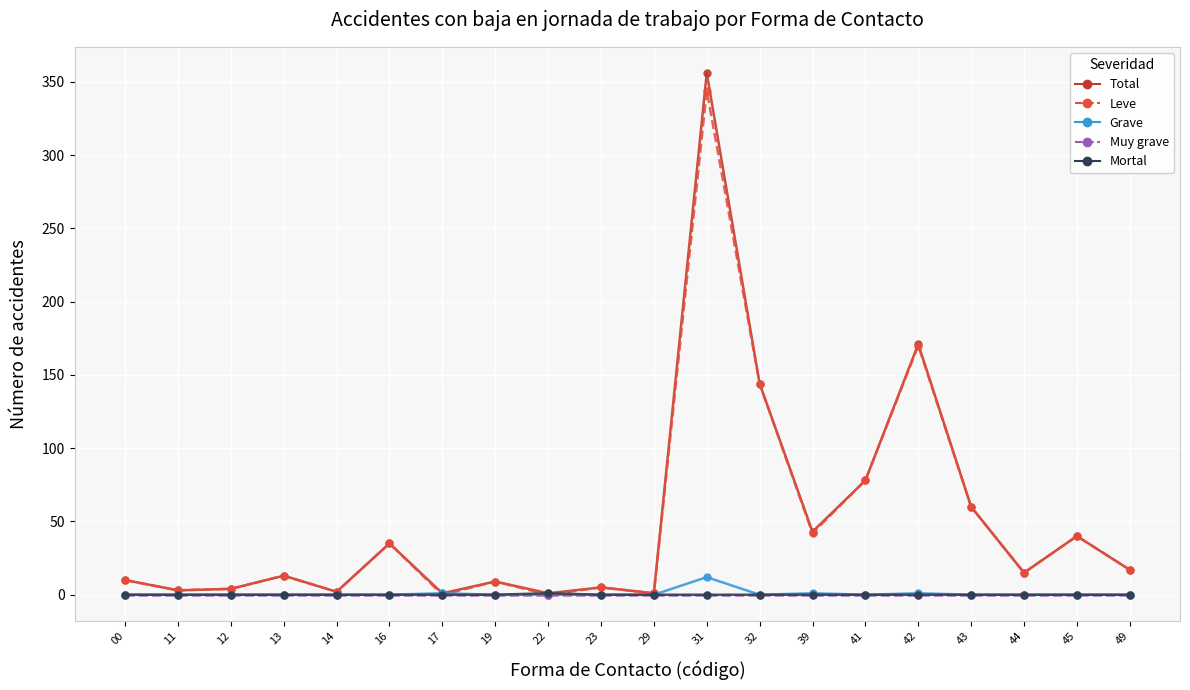

How many lines are shown in the chart?

5